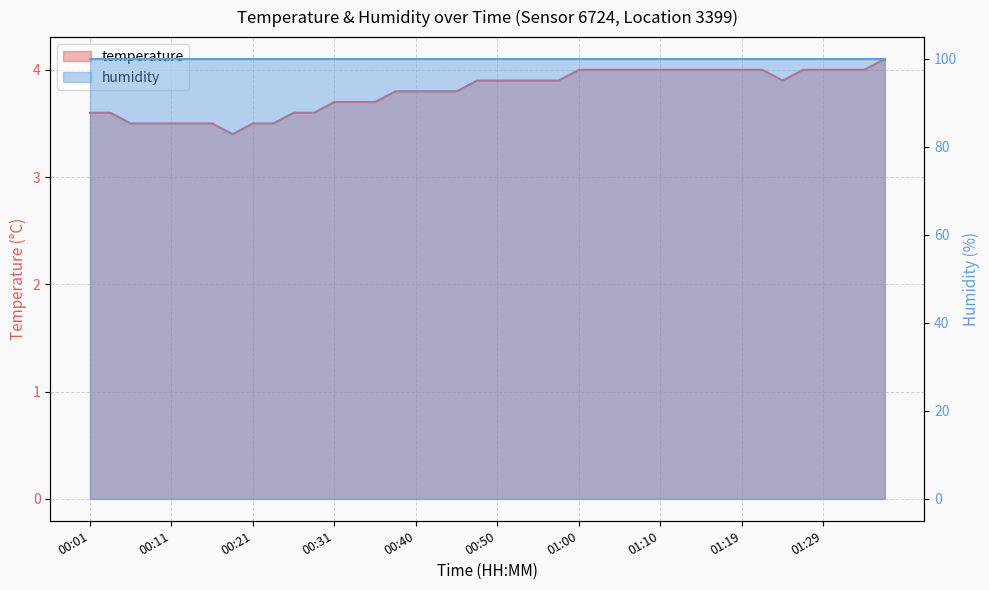

What is the minimum value shown in the chart?

3.4